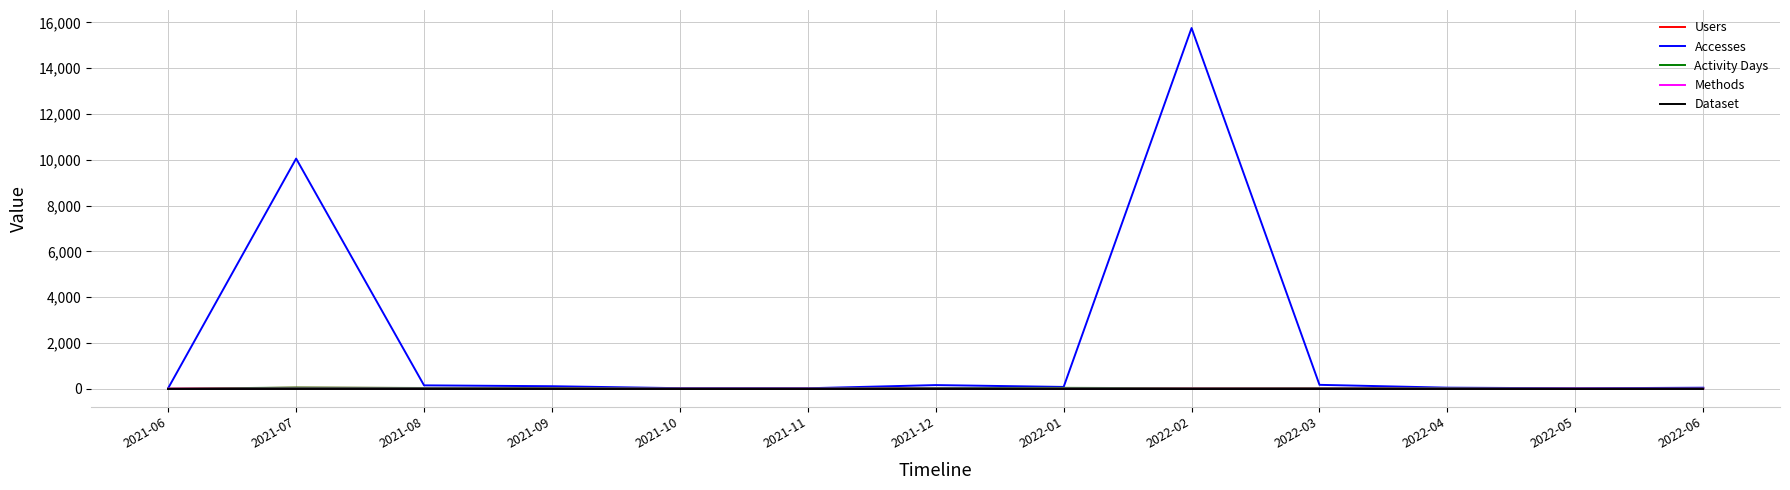

What position from the right is 2021-10?

9